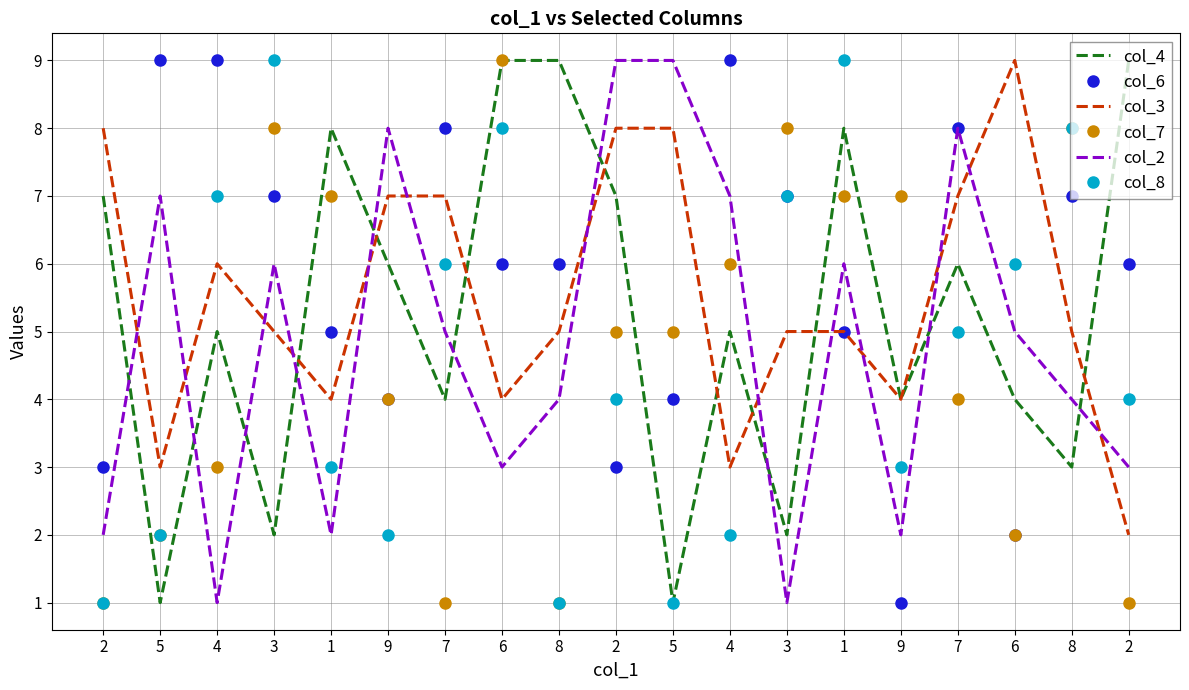

At which label does col_3 reach its peak?

6